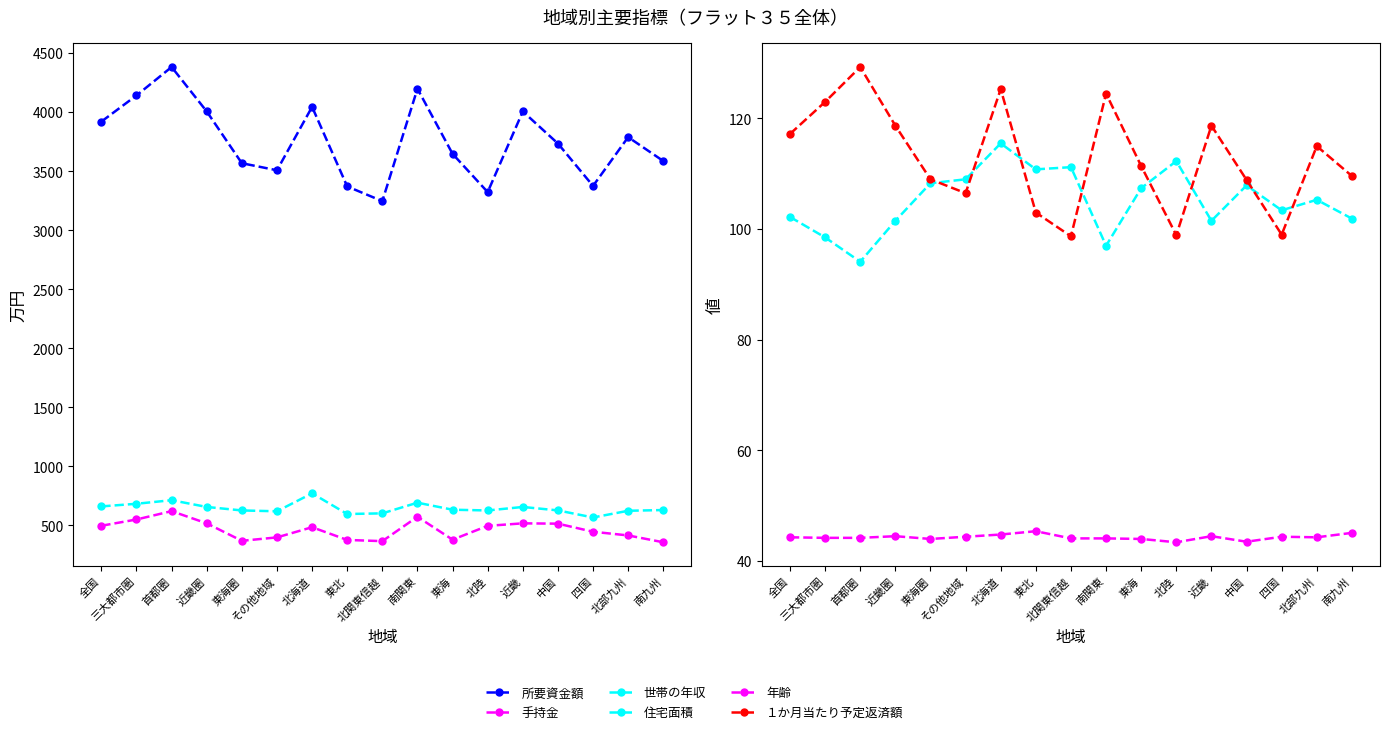

How many intersections are there between 住宅面積 and １か月当たり予定返済額?

8